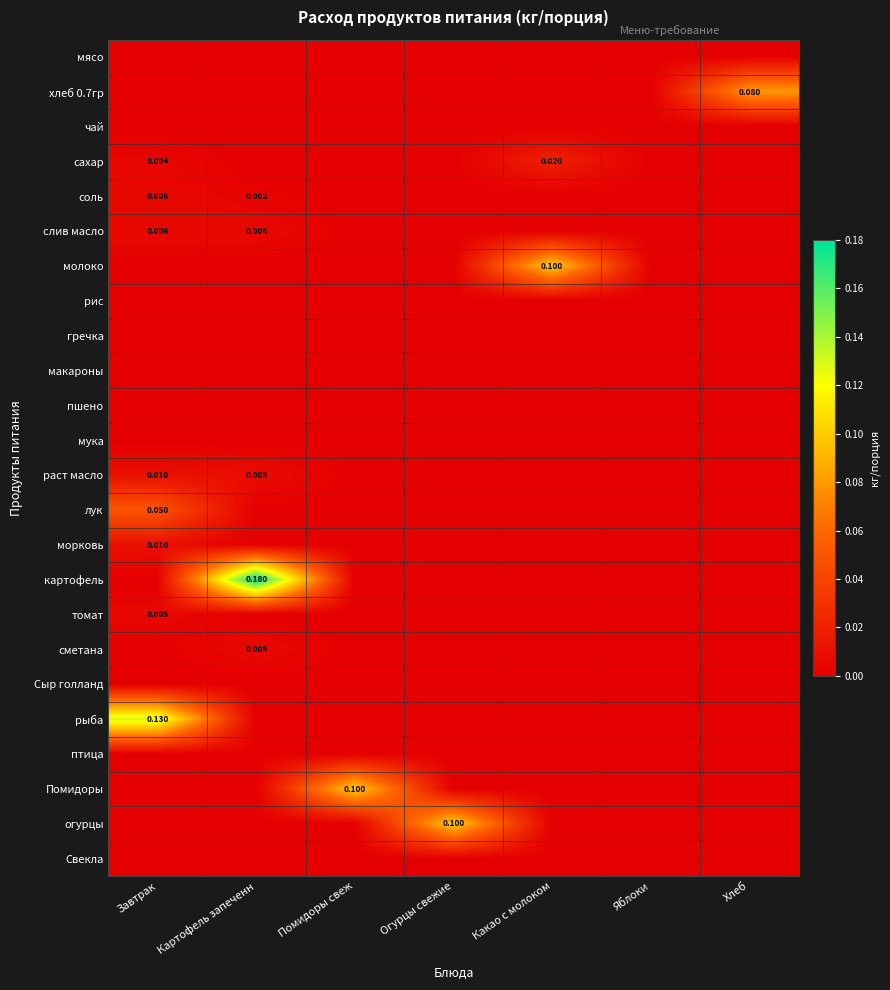

True or false: Сыр голланд has a value of 0.0 at Хлеб.

True